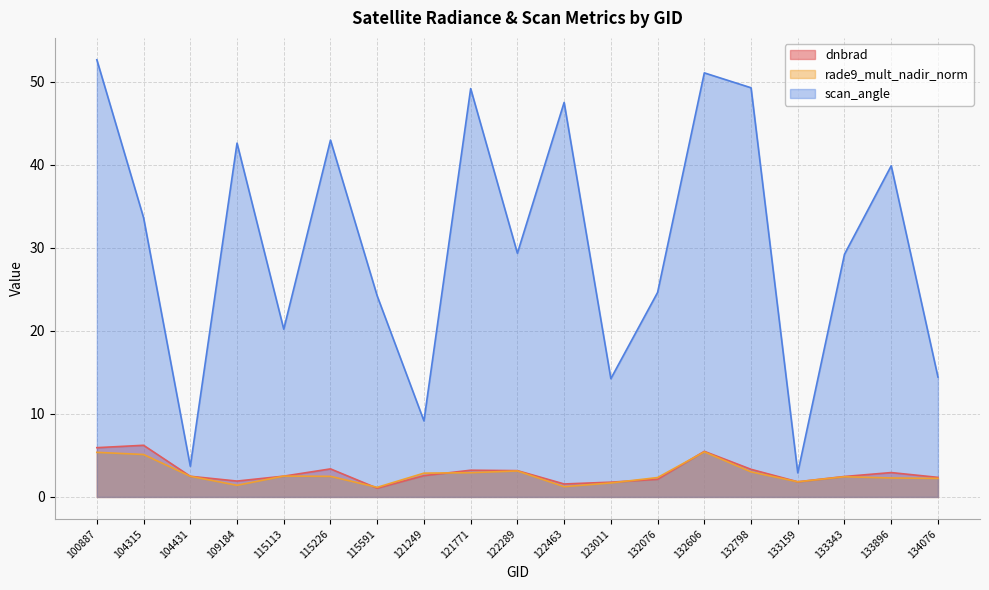

True or false: dnbrad and scan_angle cross at least once.

False